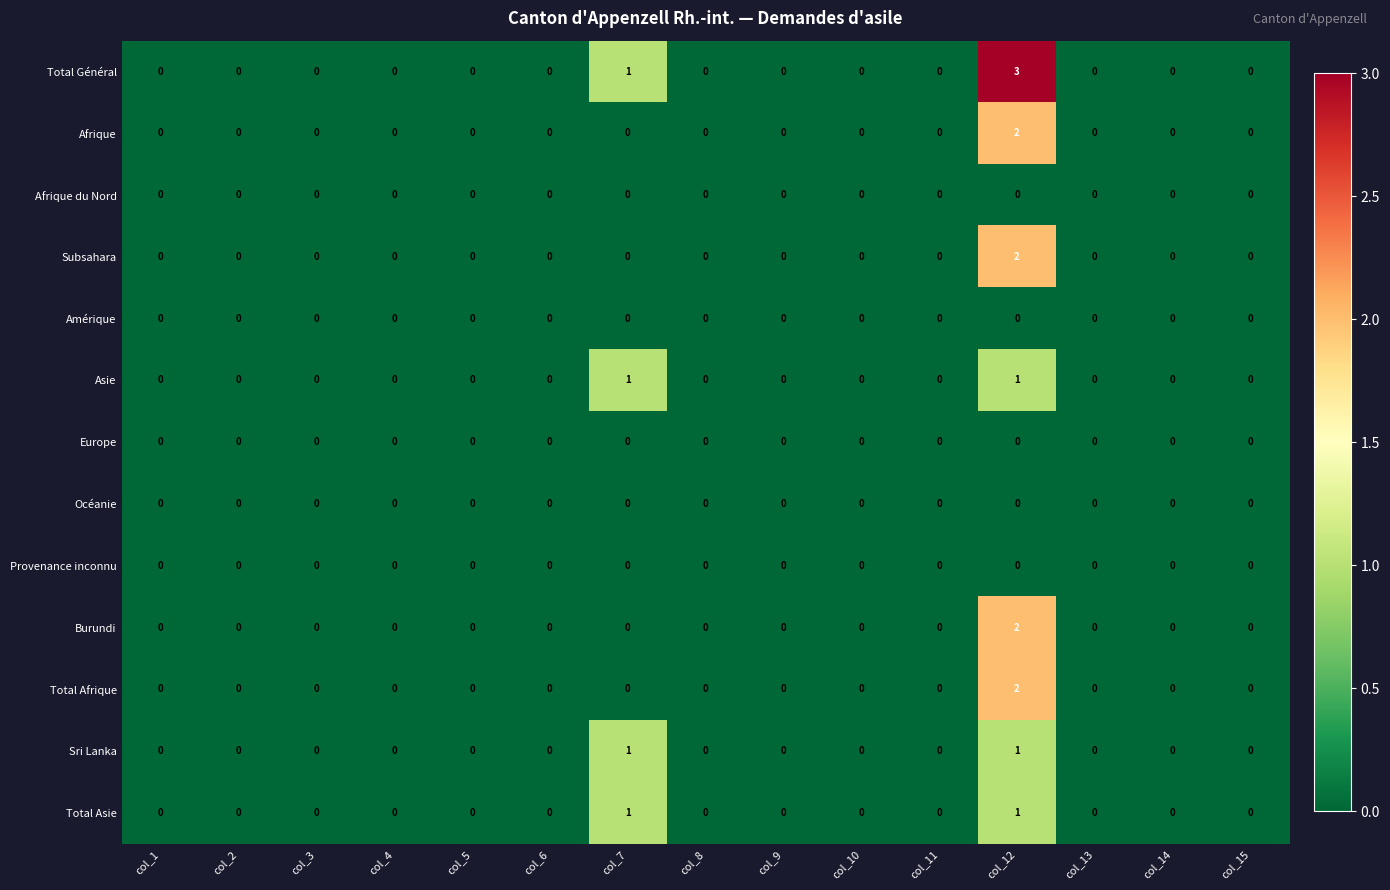

True or false: Burundi has a value of 0 at col_15.

True